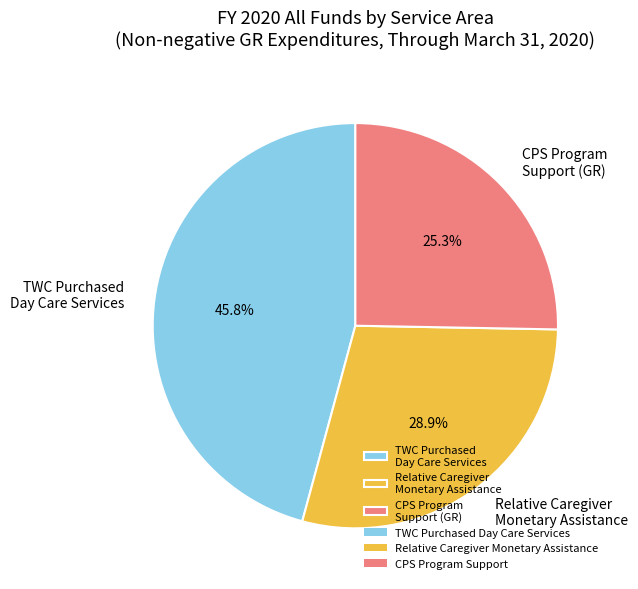

How many slices are in this pie chart?

3